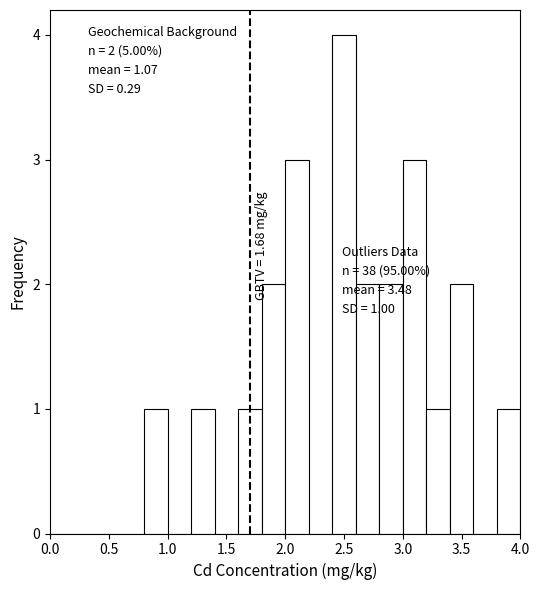

Over which range of the x-axis is the bar tallest?

2.4 to 2.6